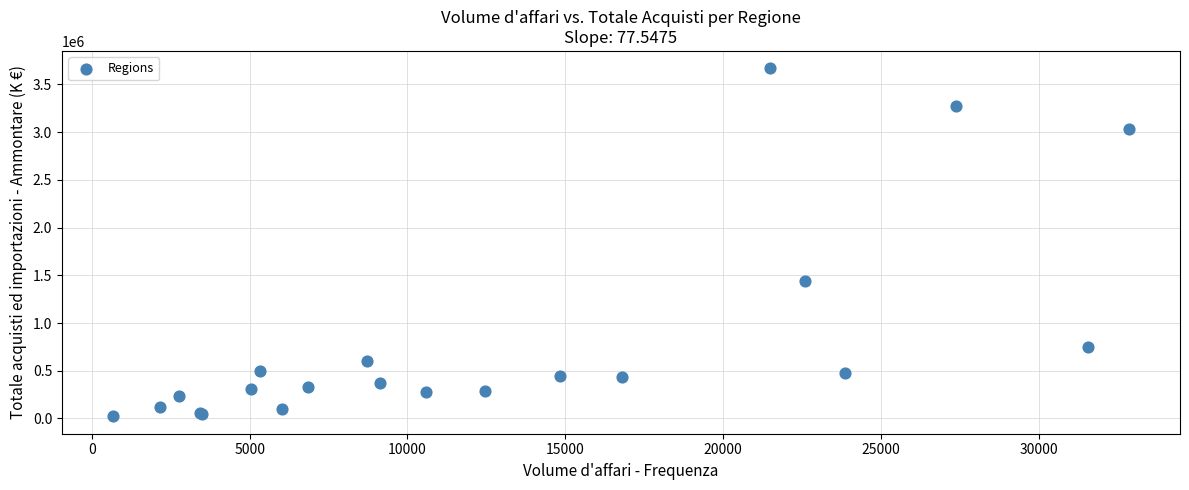

What Y value in the scatter plot is closest to 1845746?

1435872